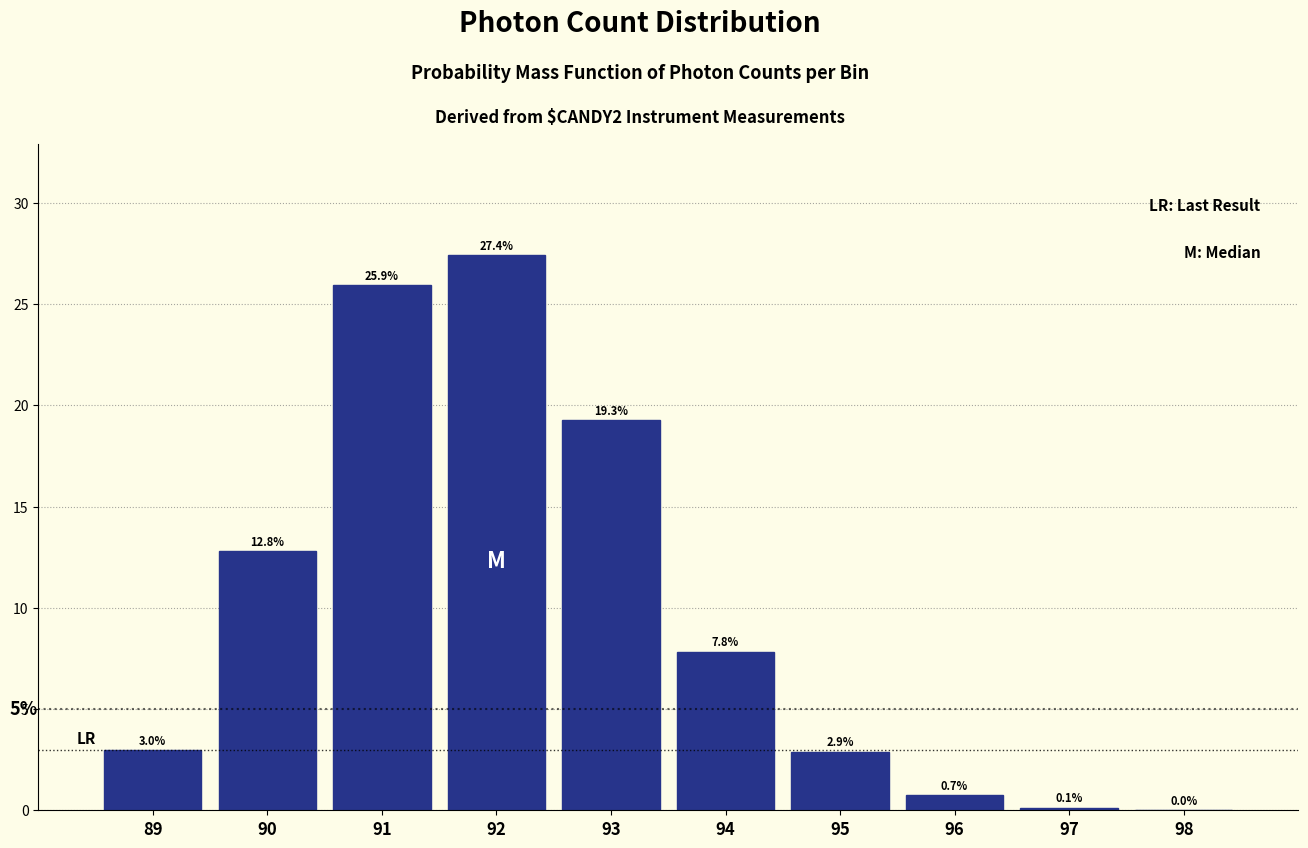

Between 92 and 98, which is larger?

92